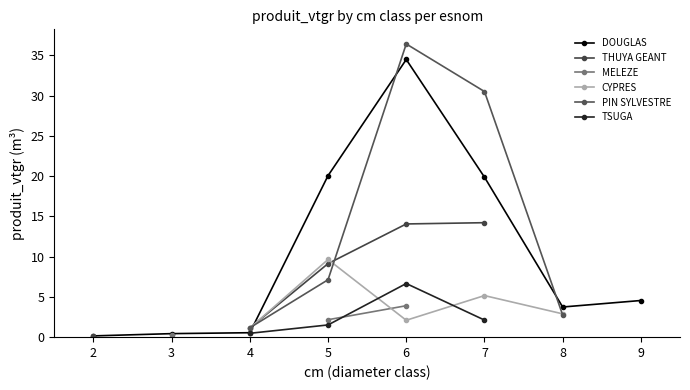

Which series has the largest total across all categories?

DOUGLAS